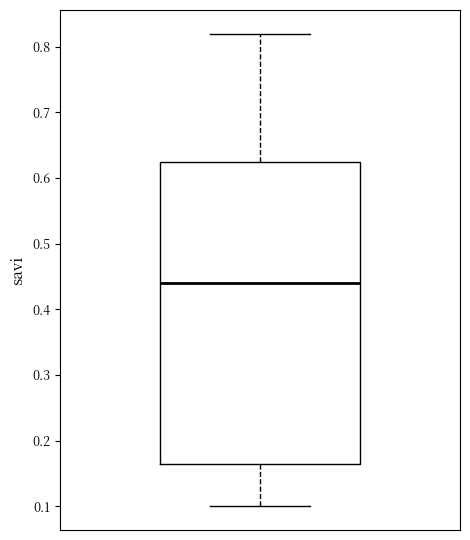

Transcribe this box plot: give where the median line is, the range the box spans, and where the two whiskers end, as read against the y-axis. The values are not printed on the chart, so give them approximately, as read against the axis.

median 0.44, box 0.17 to 0.63, whiskers 0.10 to 0.82